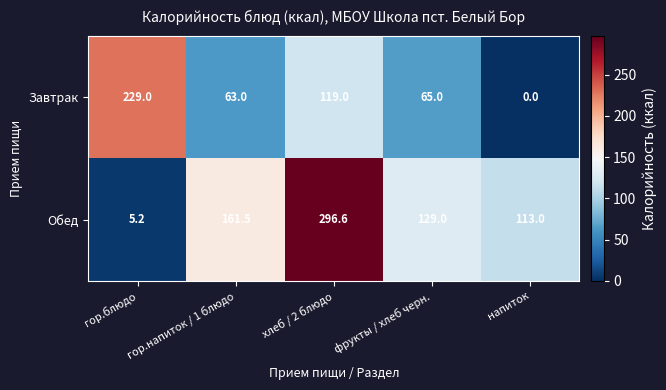

At which label does Завтрак first exceed 65?

гор.блюдо